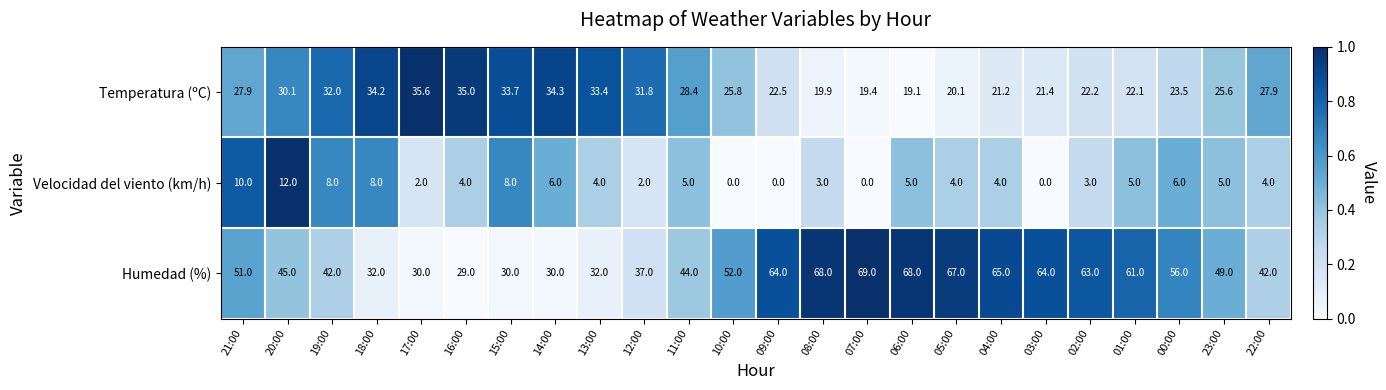

What is the approximate value of Velocidad del viento (km/h) at 20:00?

12.0